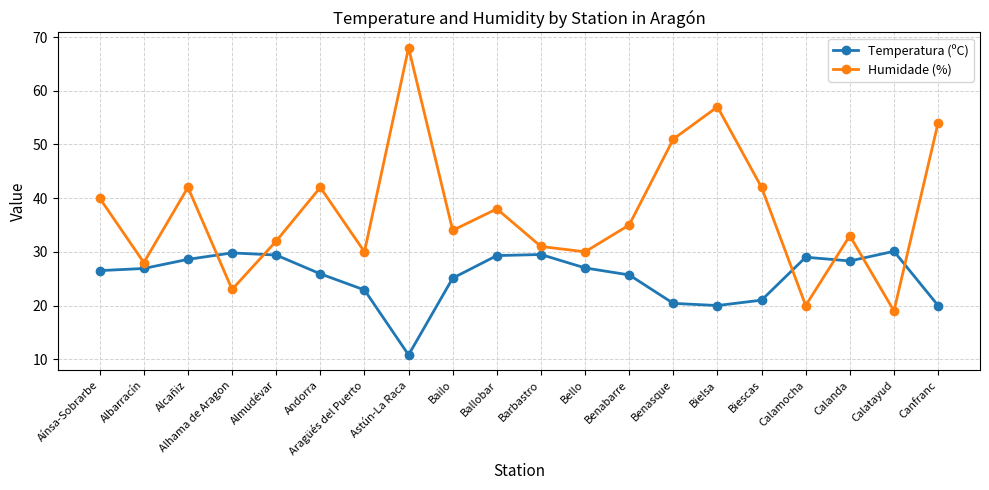

Which series has the widest spread of values?

Humidade (%)